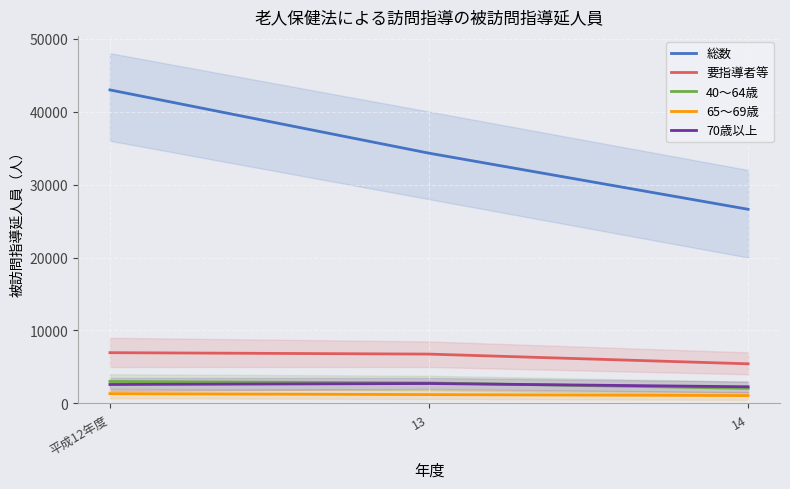

Reading right to left, extract all data points from this chart.

総数: 26611	34301	42972
要指導者等: 5435	6766	6961
40～64歳: 2067	2817	3014
65～69歳: 1081	1214	1347
70歳以上: 2287	2735	2600